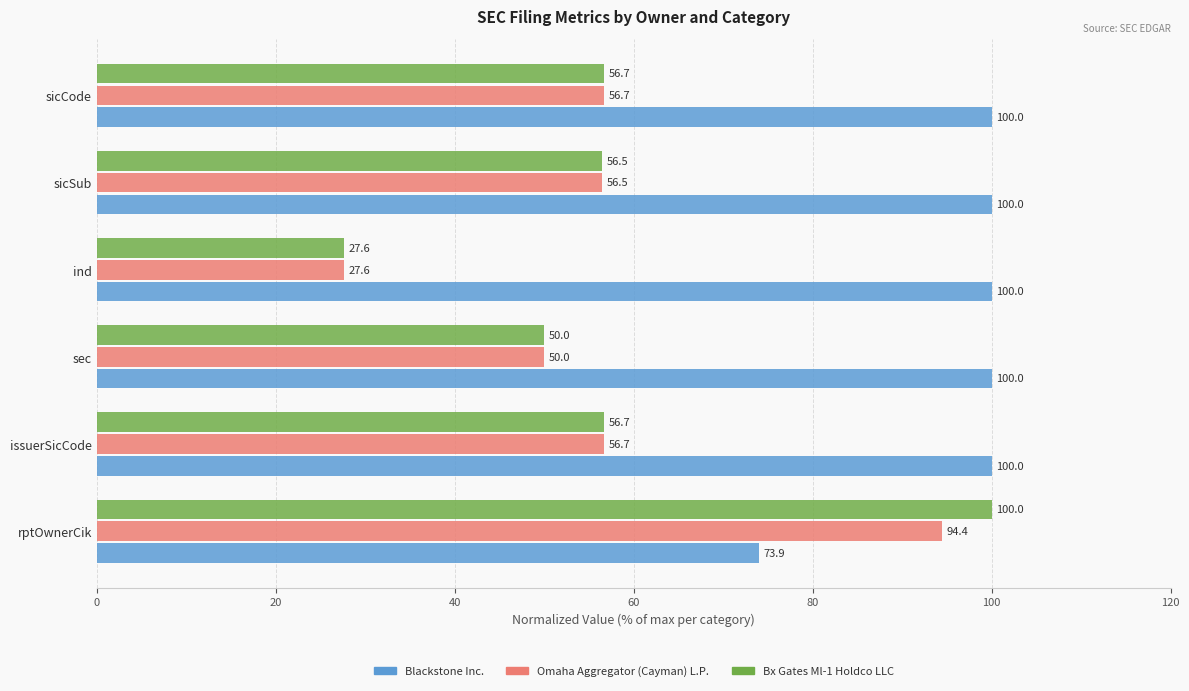

What is the highest value of the Omaha Aggregator (Cayman) L.P. series?

94.4